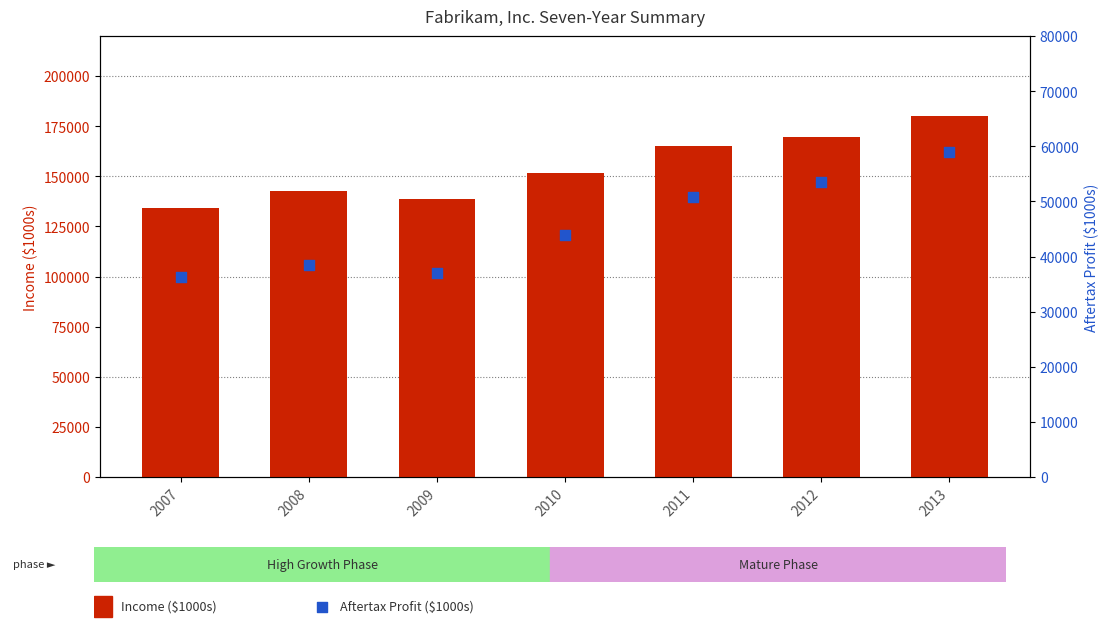

Which series has the widest spread of Y values?

Income ($1000s)